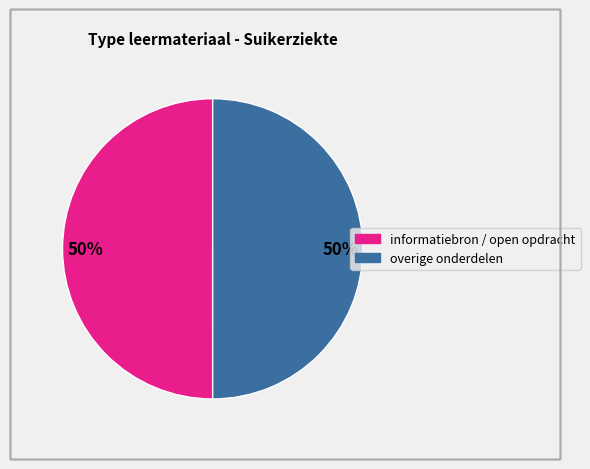

Is there any slice that represents more than half of the pie?

No